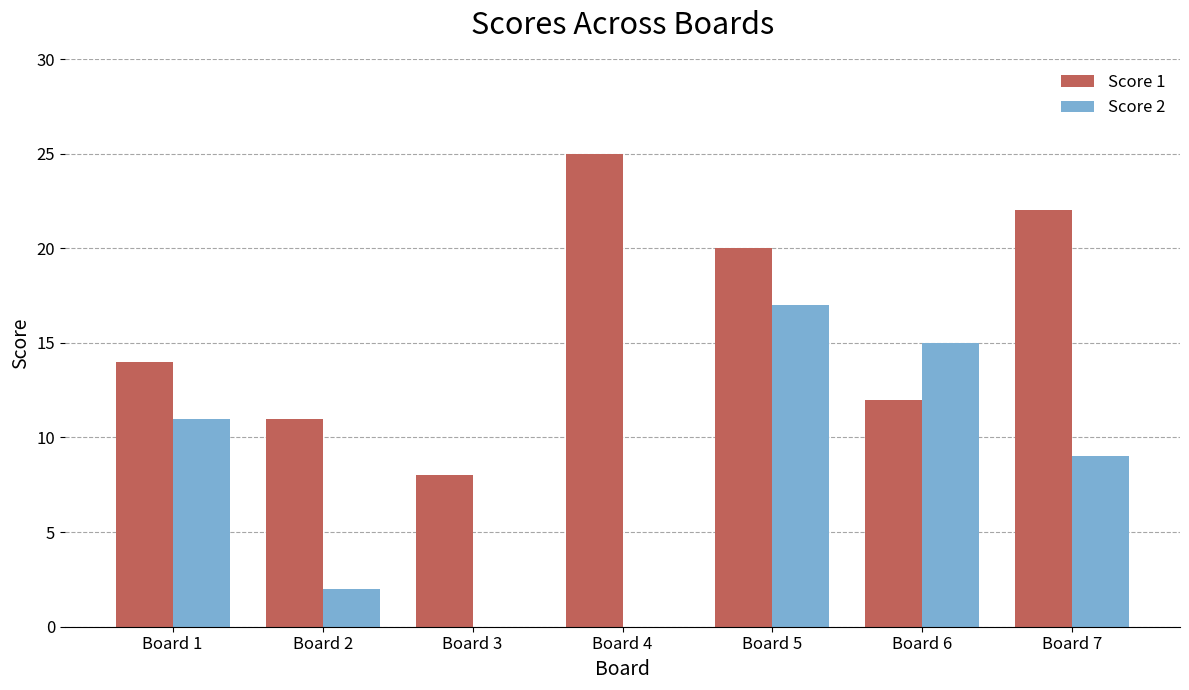

Which series has the largest total across all categories?

Score 1